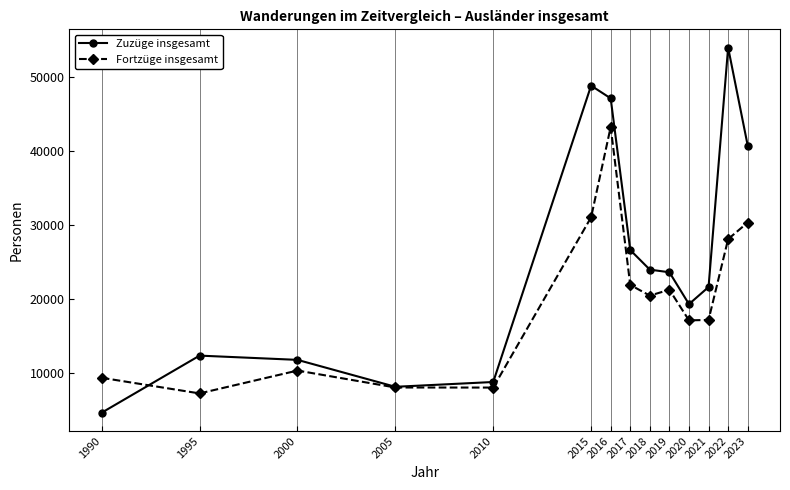

What is the difference between the maximum and minimum values in the Zuzüge insgesamt series?

49235